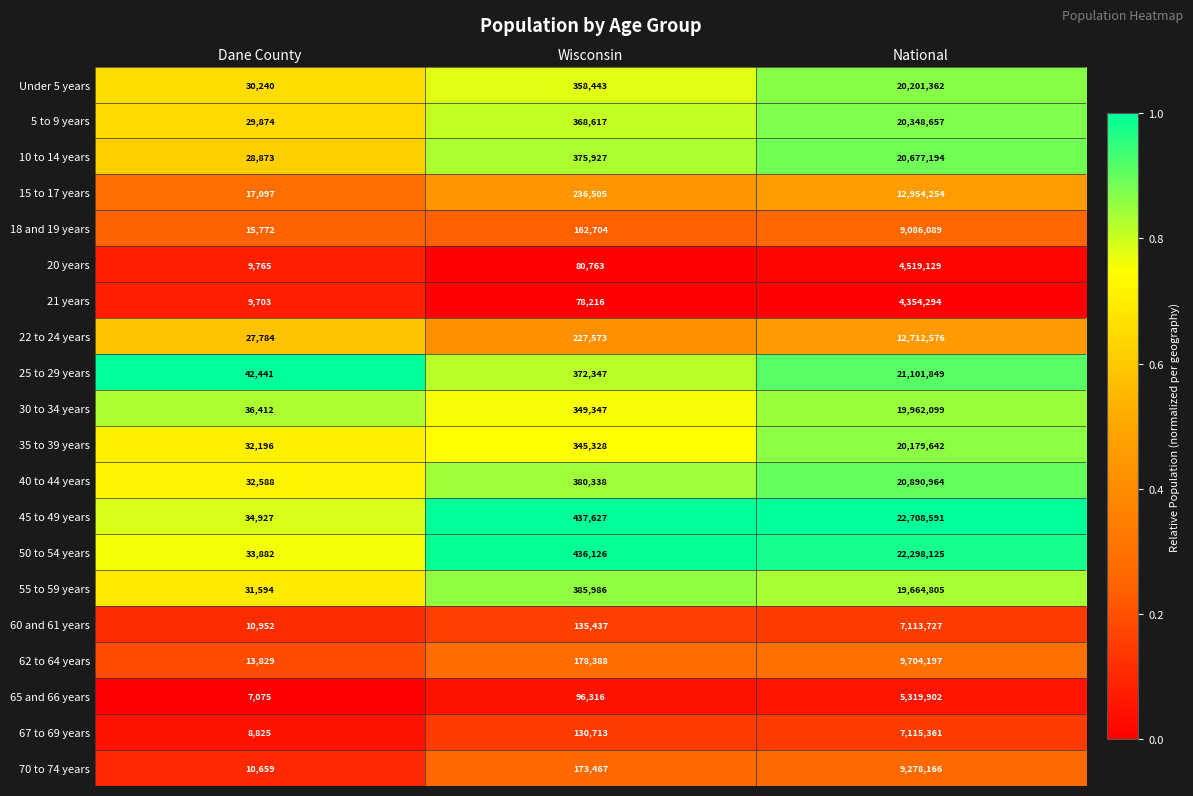

What is the difference between the 10 to 14 years values at Dane County and Wisconsin?

347054